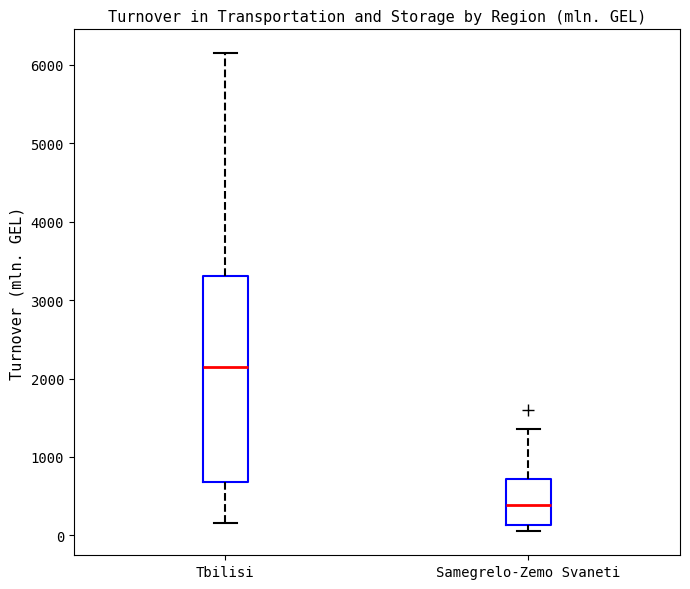

Reading left to right, read every box against the y-axis: the position of its median line, the range the box covers, and the ends of its whiskers. The values are not printed on the chart, so give them approximately, as read against the axis.

Tbilisi: median 2100, box 700 to 3300, whiskers 200 to 6100
Samegrelo-Zemo Svaneti: median 400, box 100 to 700, whiskers 100 (just below the box's lower edge) to 1400